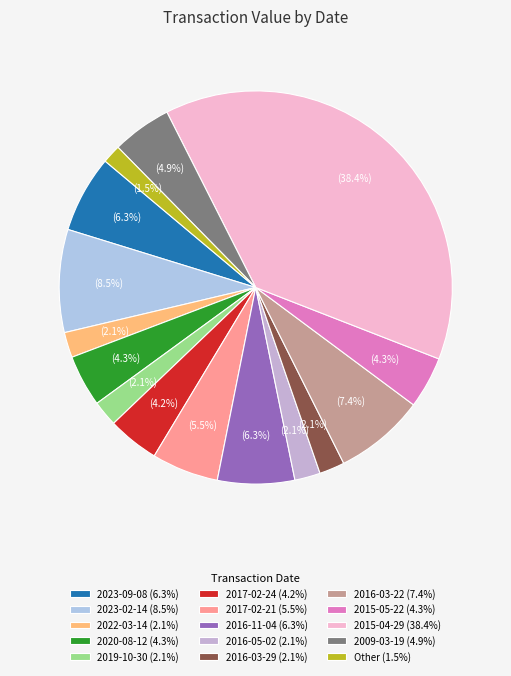

What is the smallest slice in the pie chart?

Other (1.5%)